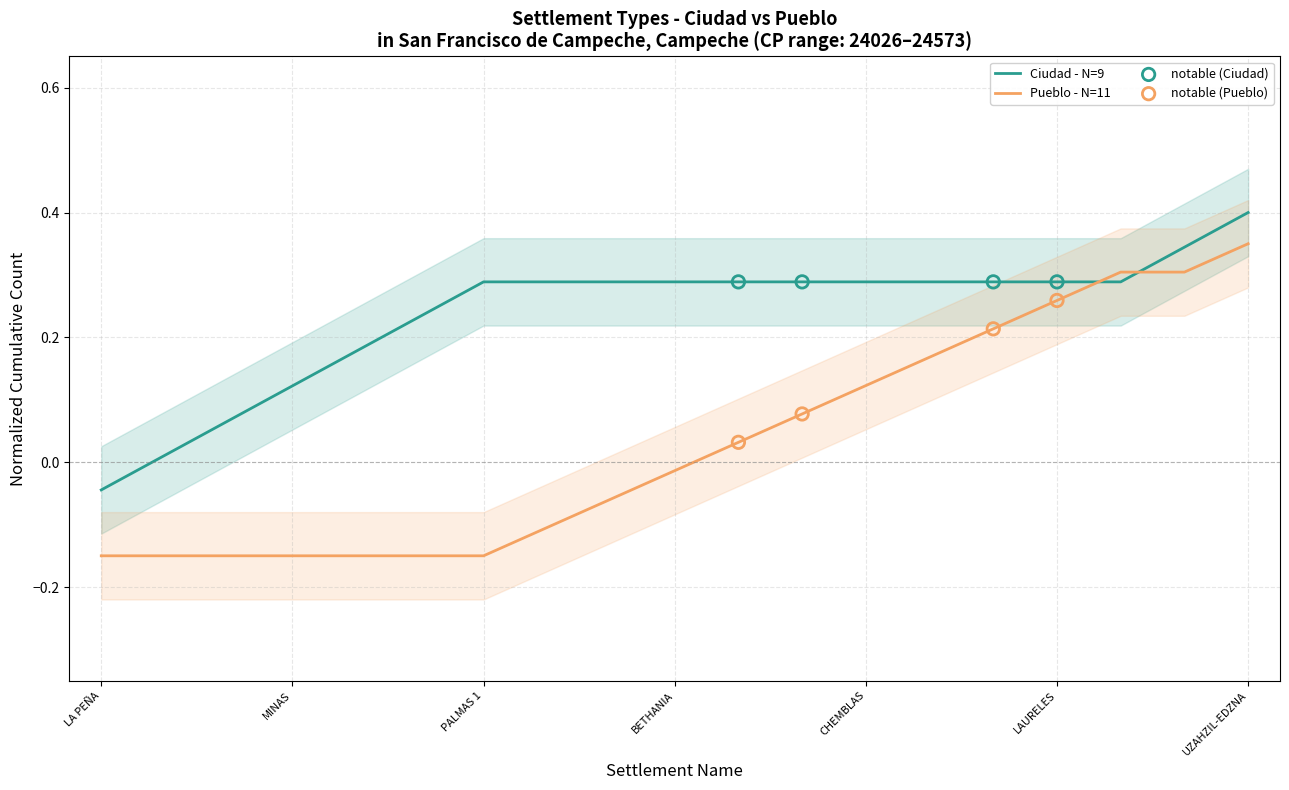

Which series has the largest Y range (max minus min)?

Pueblo - N=11